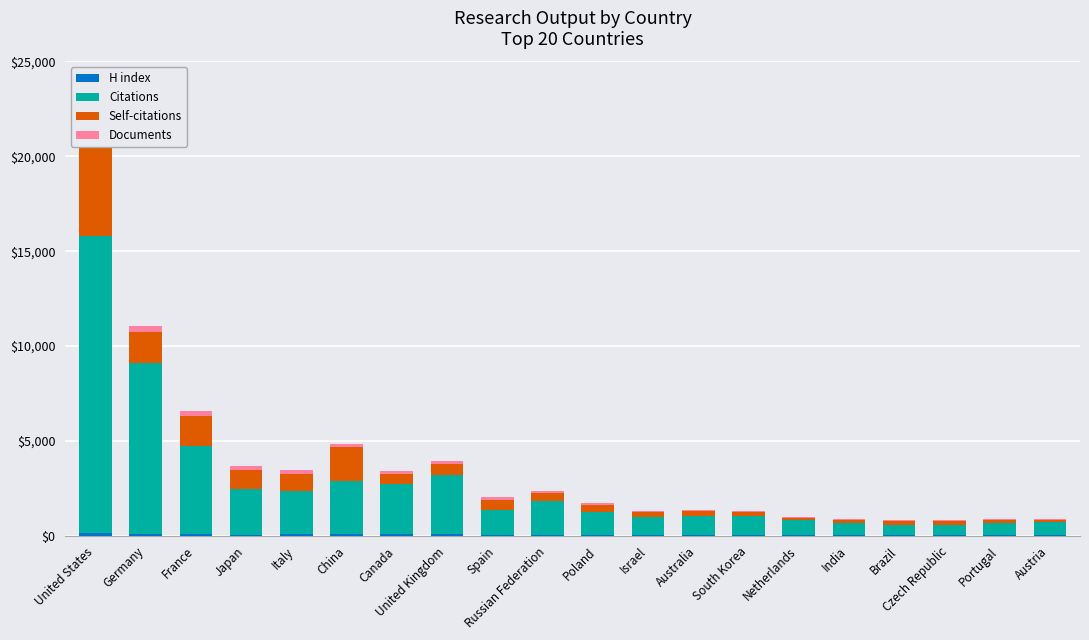

Which has a higher value, United Kingdom or United States?

United States